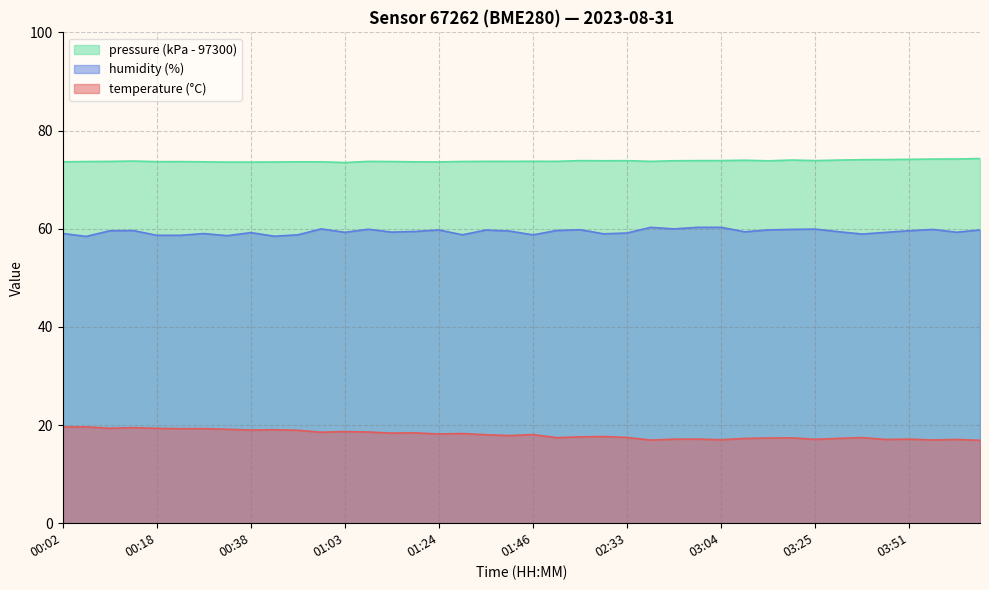

What is the label of the 20th point from the left?

01:42